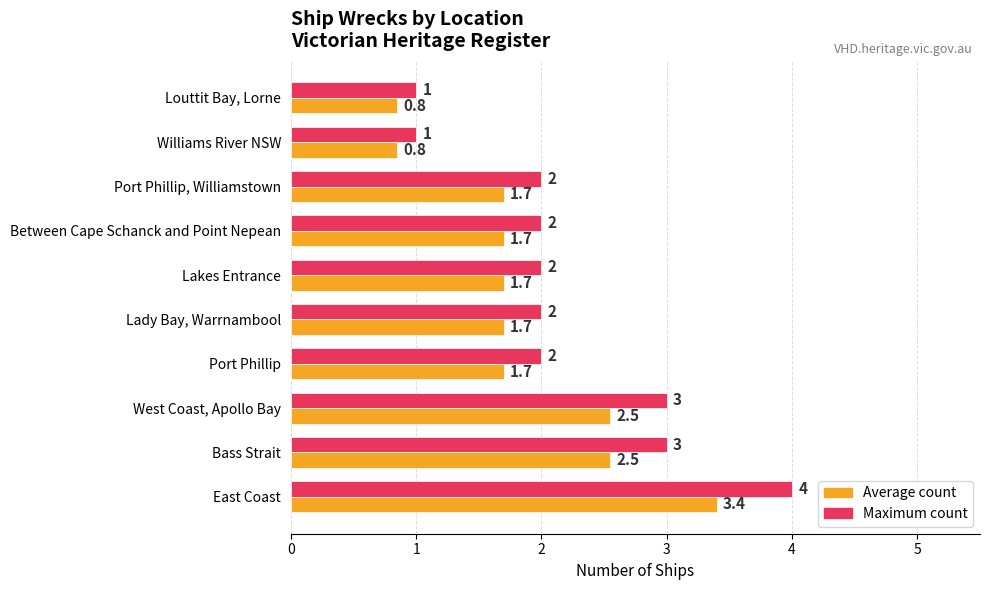

Which series has the widest spread of values?

Maximum count